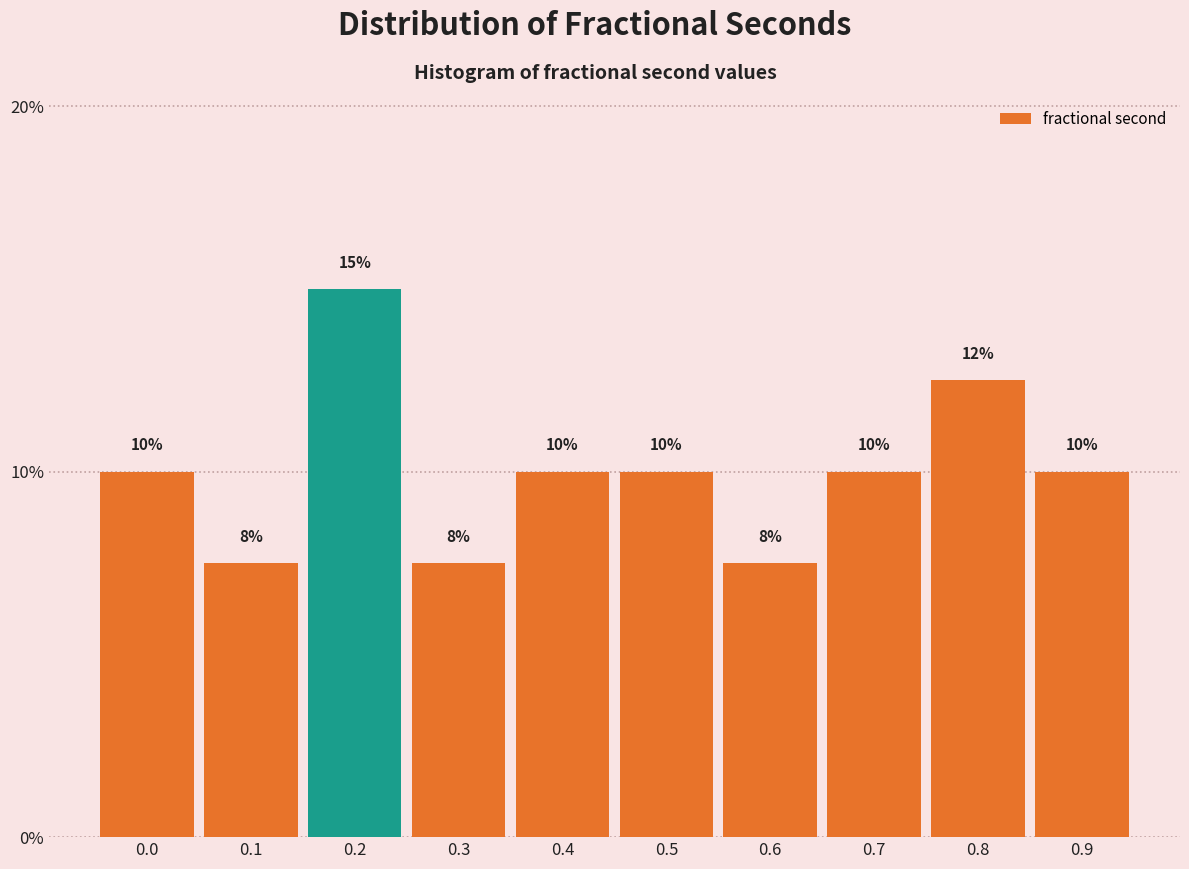

What is the value of the 9th bar from the left?

12.5